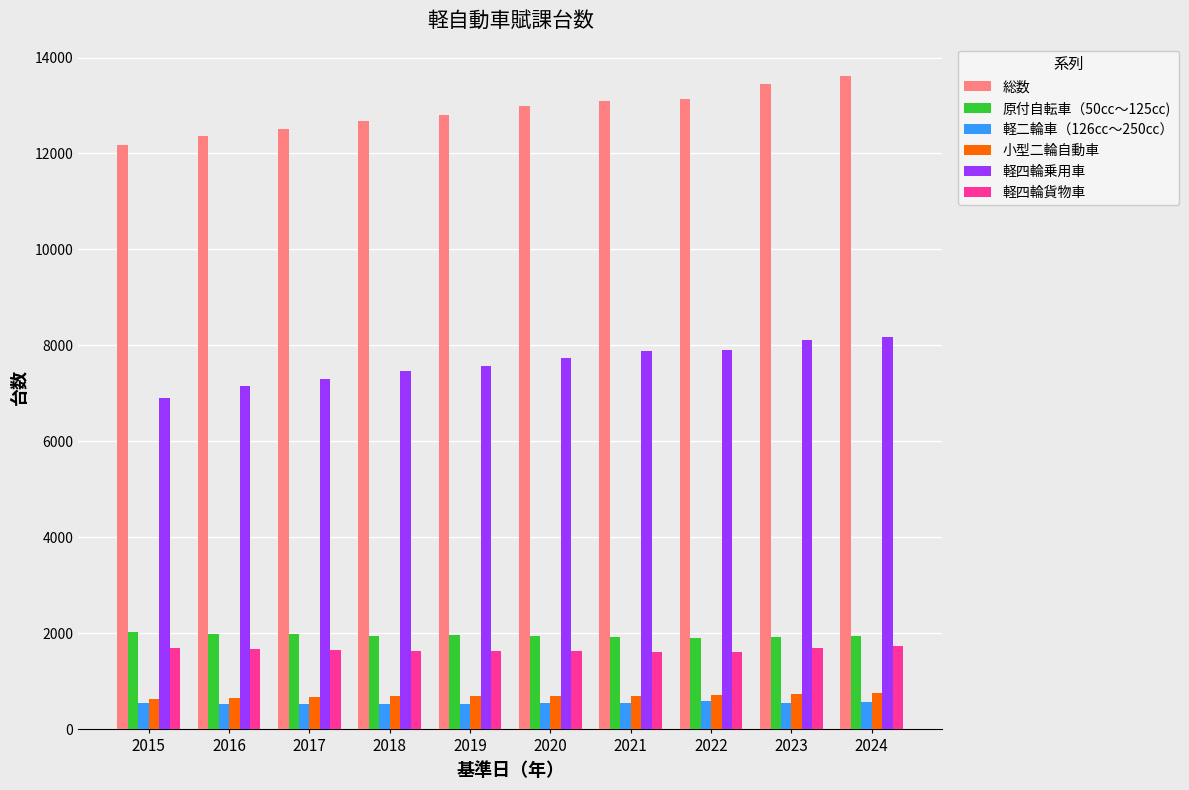

True or false: 原付自転車（50㏄～125㏄) has a value of 1983 at 2017.

True